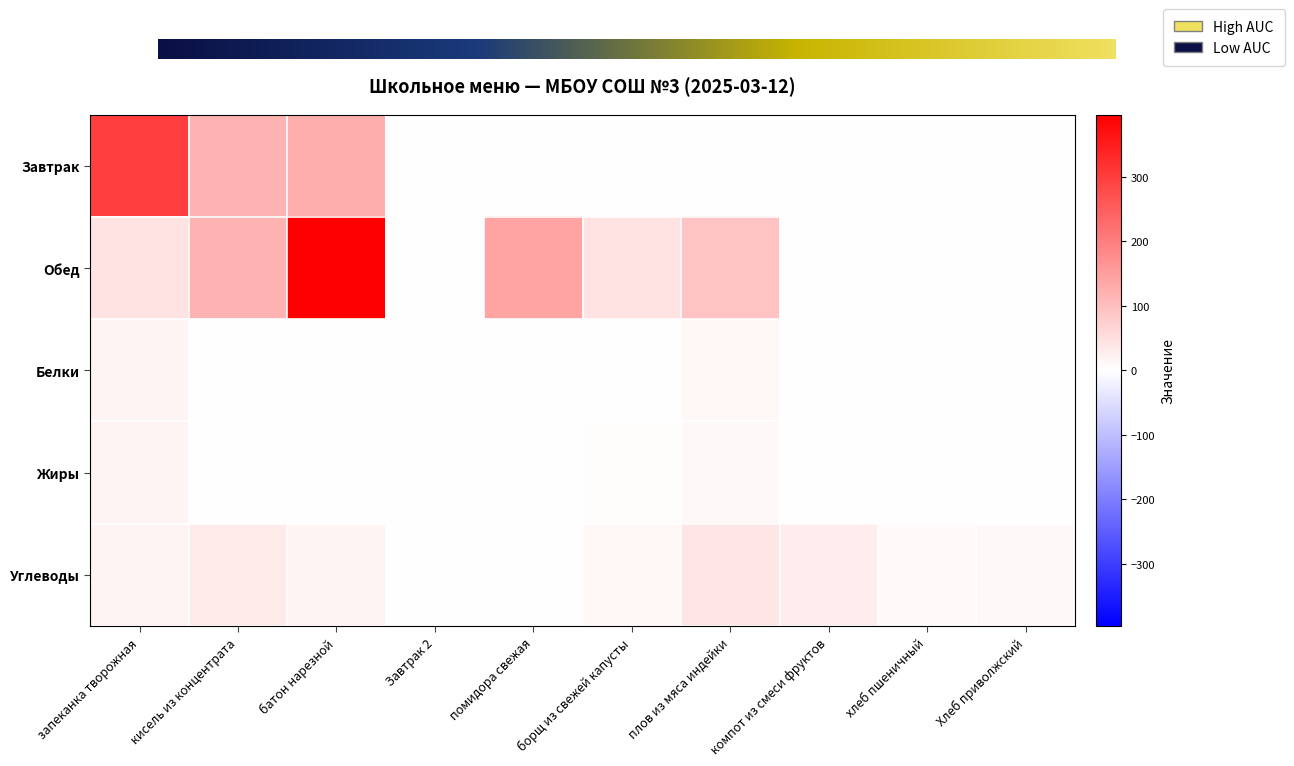

At which label does Жиры reach its minimum?

кисель из концентрата